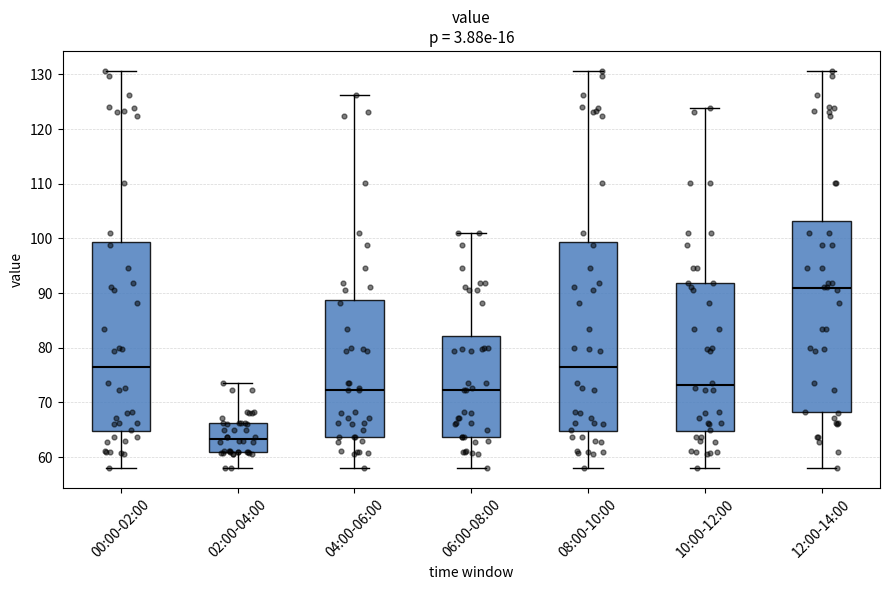

Reading left to right, transcribe this box plot: for each box, give where its median line is, the range the box spans, and where its two whiskers end, as read against the y-axis. The values are not printed on the chart, so give them approximately, as read against the axis.

00:00-02:00: median 77, box 65 to 99, whiskers 58 to 131
02:00-04:00: median 63, box 61 to 66, whiskers 58 to 74
04:00-06:00: median 72, box 64 to 89, whiskers 58 to 126
06:00-08:00: median 72, box 64 to 82, whiskers 58 to 101
08:00-10:00: median 77, box 65 to 99, whiskers 58 to 131
10:00-12:00: median 73, box 65 to 92, whiskers 58 to 124
12:00-14:00: median 91, box 68 to 103, whiskers 58 to 131